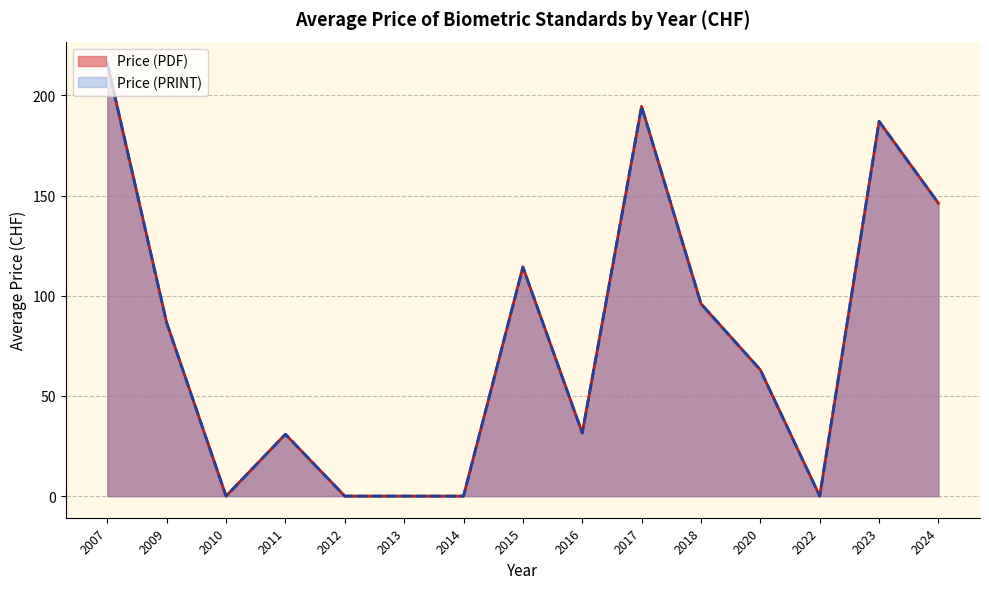

Which has a higher value, 2017 or 2024?

2017